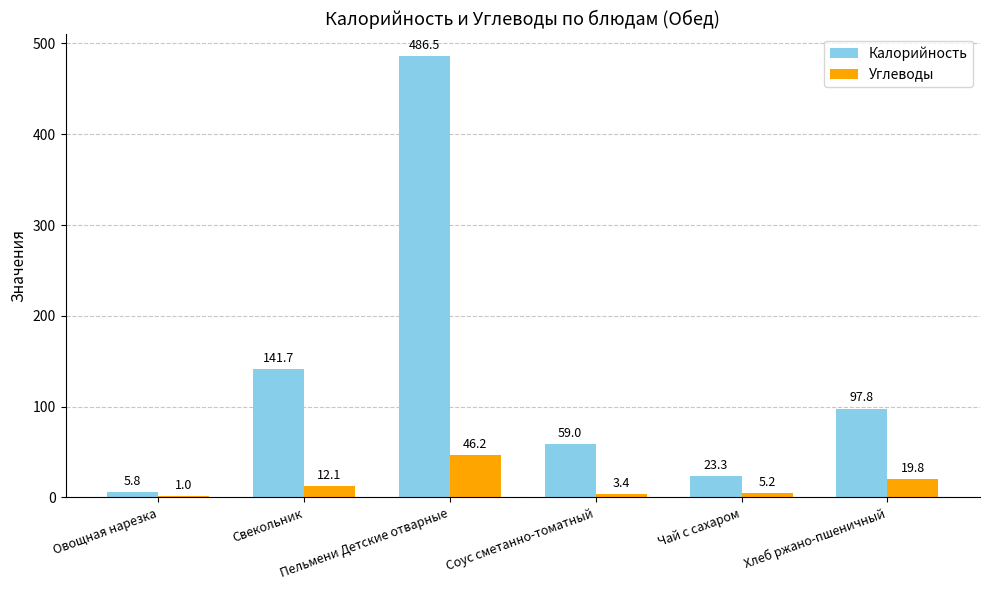

How many groups of bars are there?

6